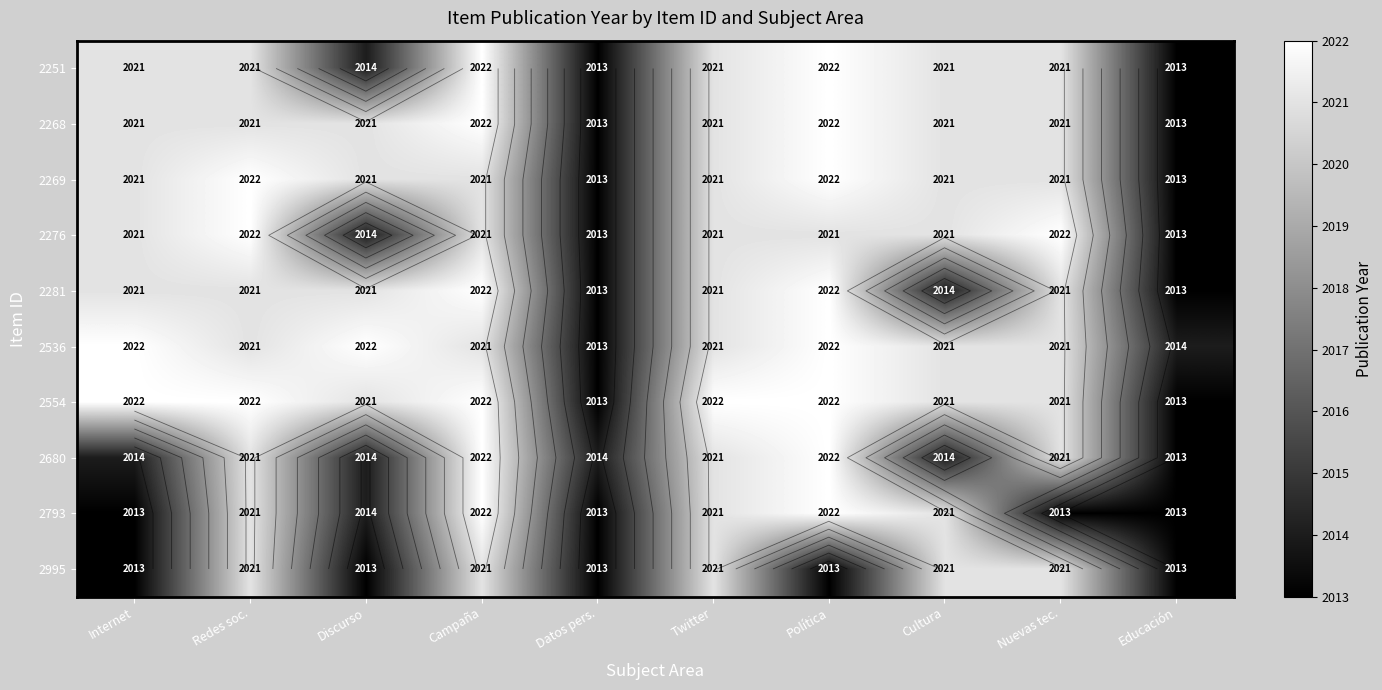

Which category has the highest value in the 2793 series?

Campaña